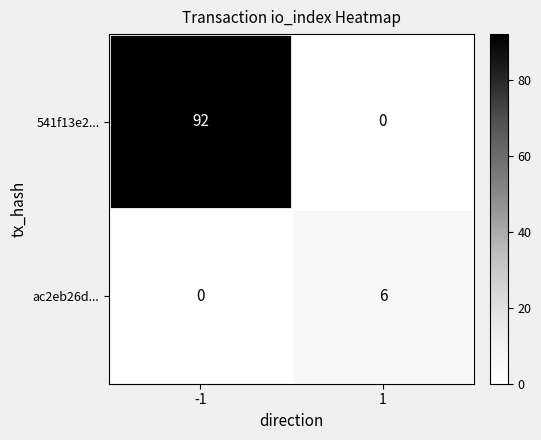

What is the sum of the 541f13e2... values at -1 and 1?

92